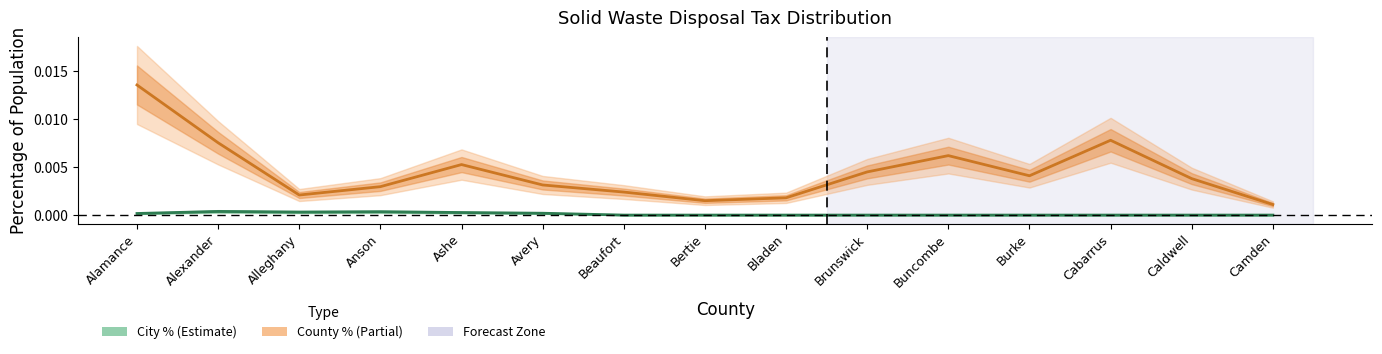

True or false: City Percentage and County Percentage intersect in this chart.

False